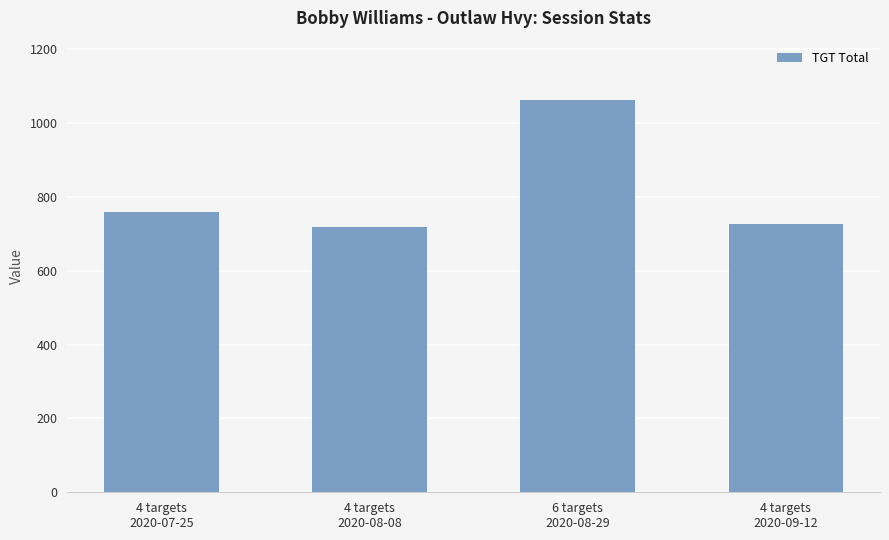

What is the greatest value displayed?

1064.0